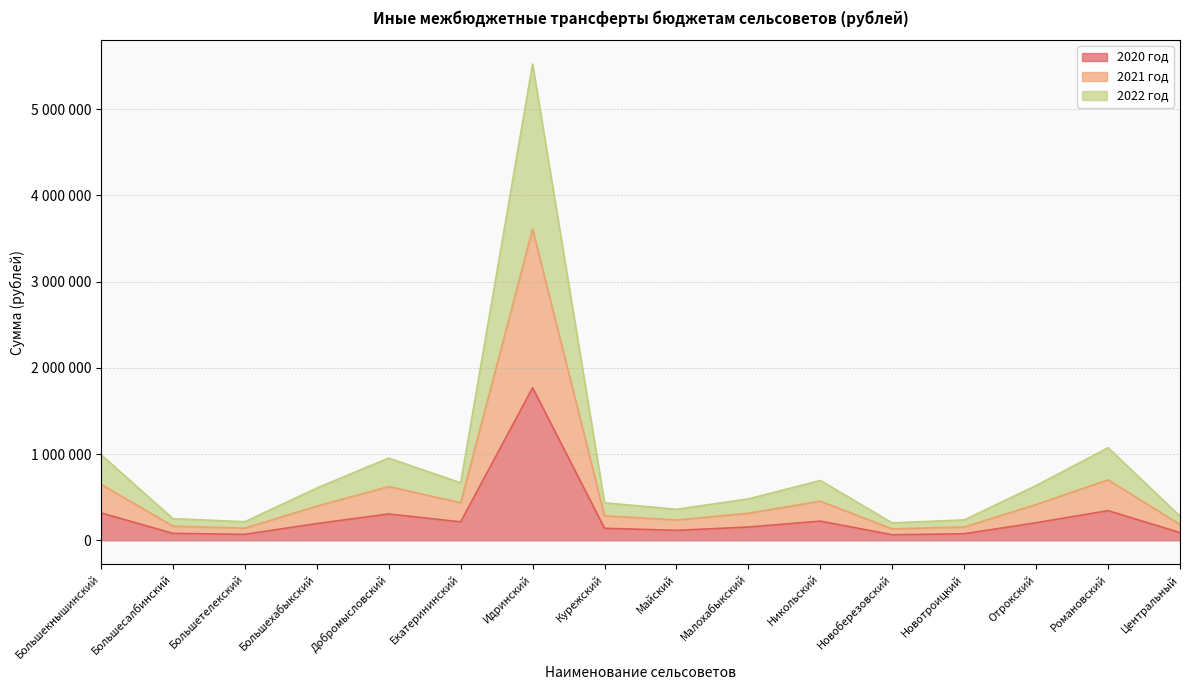

Does the chart display data point markers on the line(s)?

No